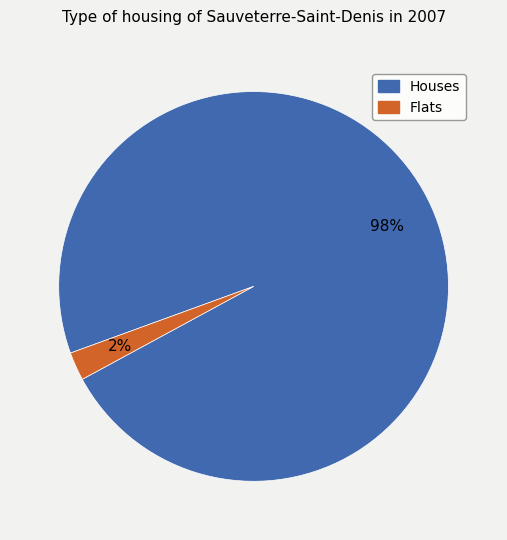

Rank the categories by value from highest to lowest.

Houses, Flats